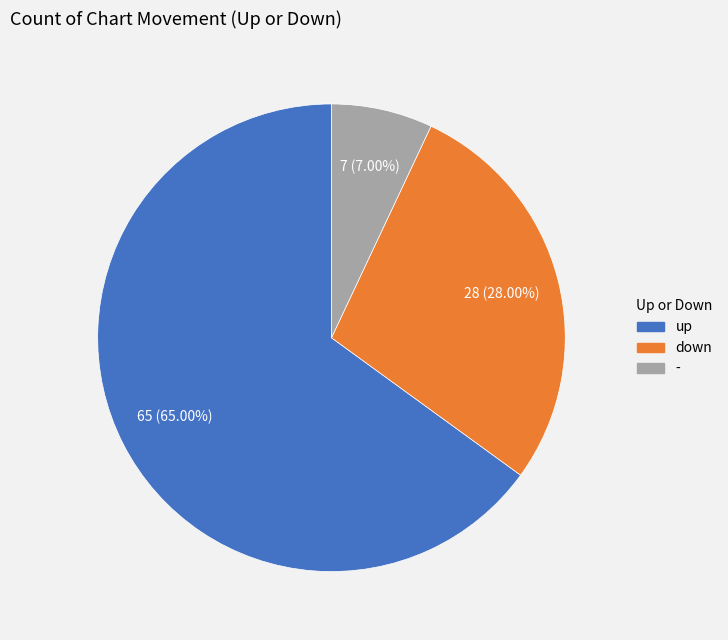

What is the largest slice in the pie chart?

up